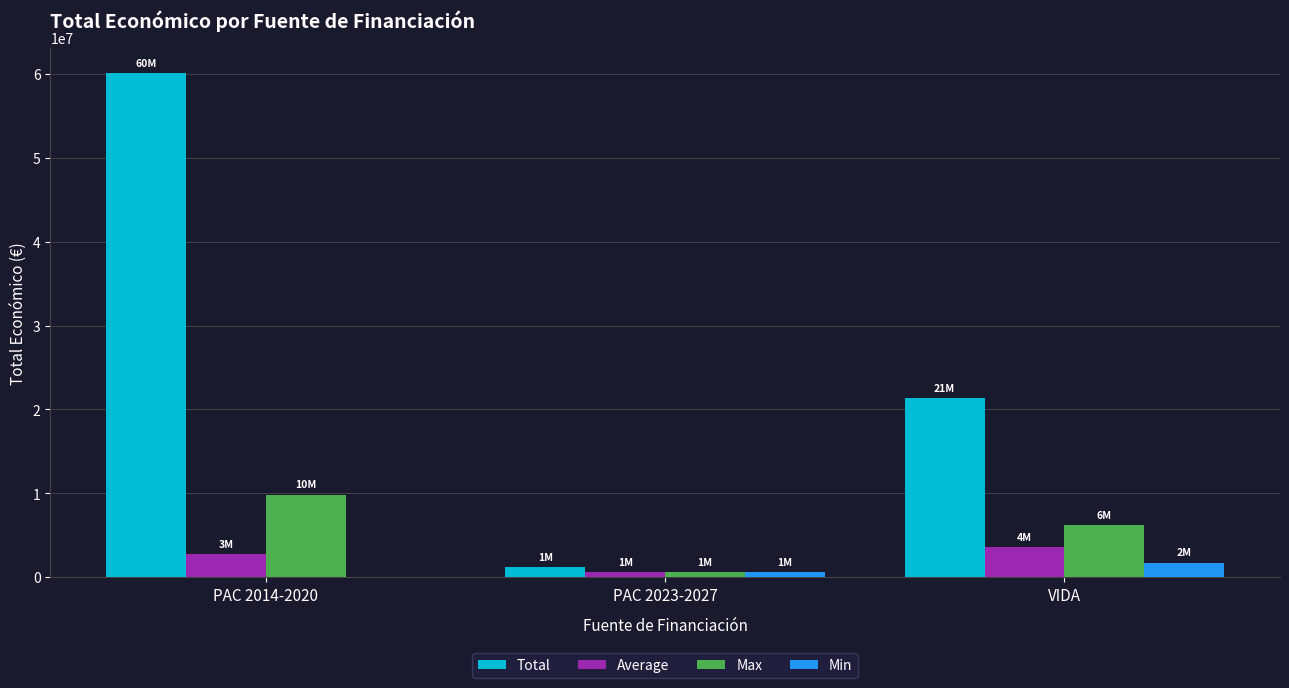

Which series has the largest range (max minus min)?

Total